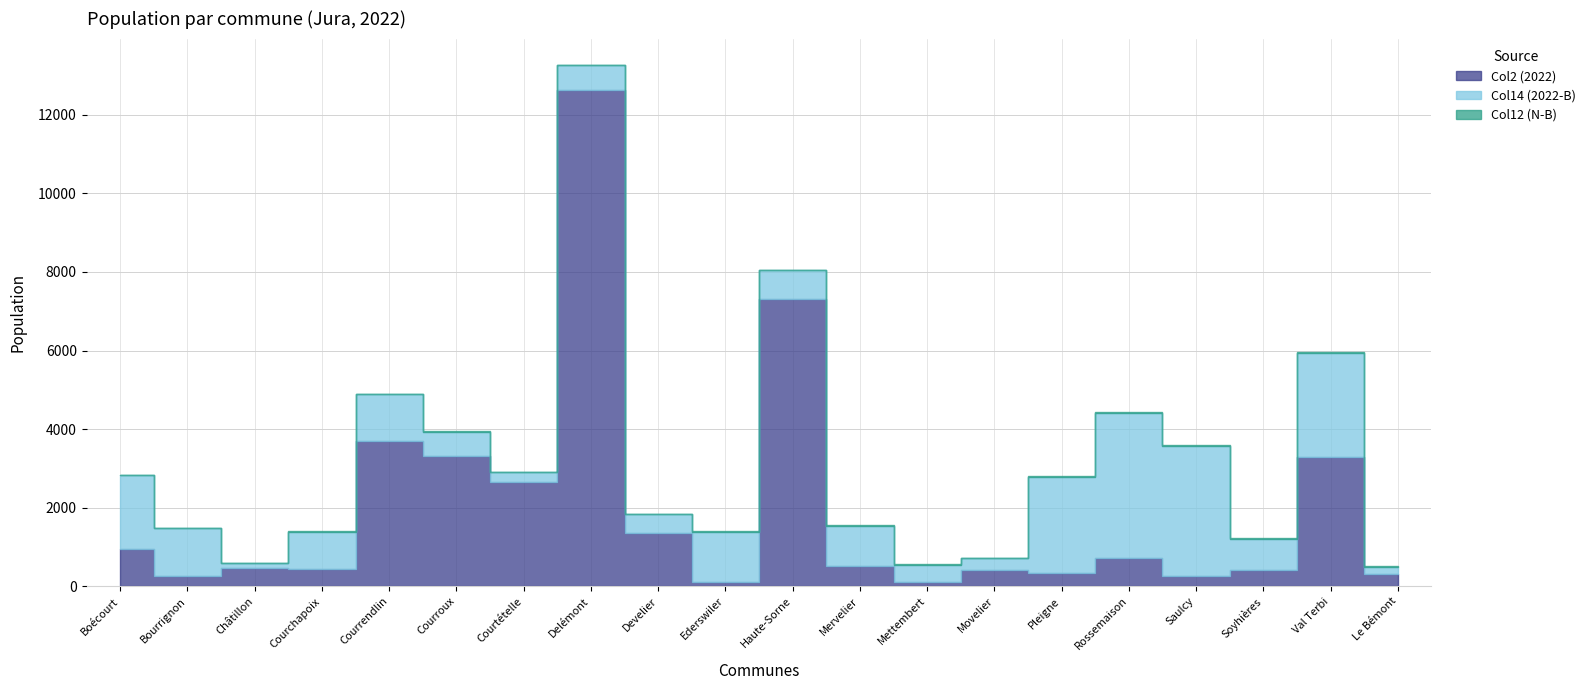

Rank the categories by Col14 (2022-B) value from highest to lowest.

Rossemaison, Saulcy, Val Terbi, Pleigne, Boécourt, Ederswiler, Bourrignon, Courrendlin, Mervelier, Courchapoix, Soyhières, Haute-Sorne, Delémont, Courroux, Develier, Mettembert, Movelier, Courtételle, Le Bémont, Châtillon